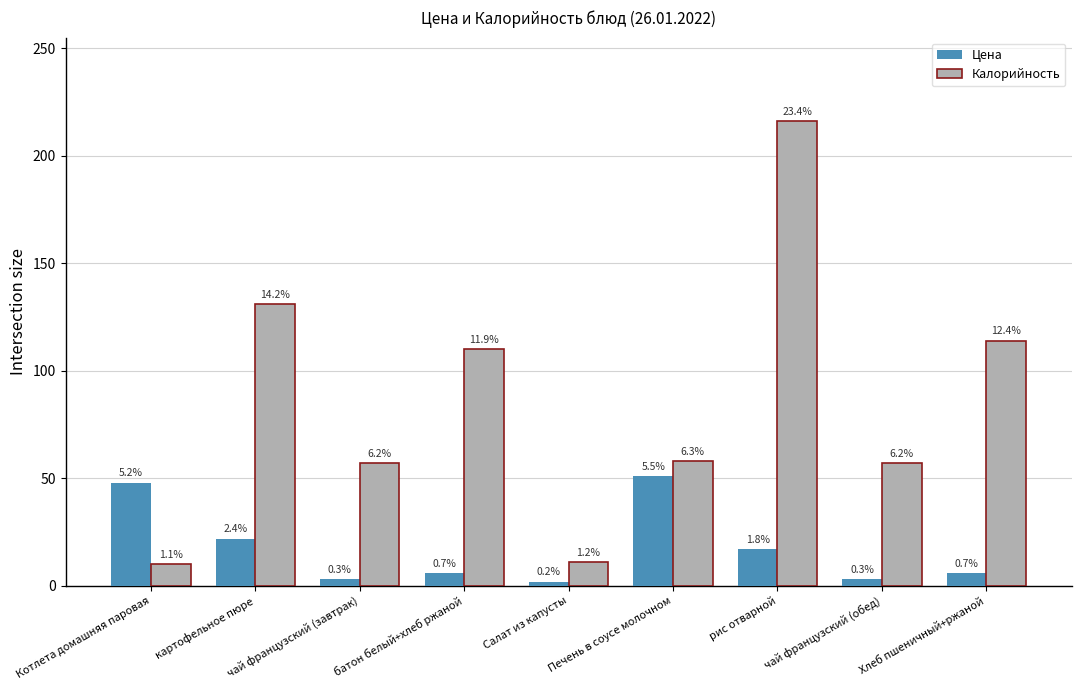

What are all the series names shown in the legend?

Цена, Калорийность